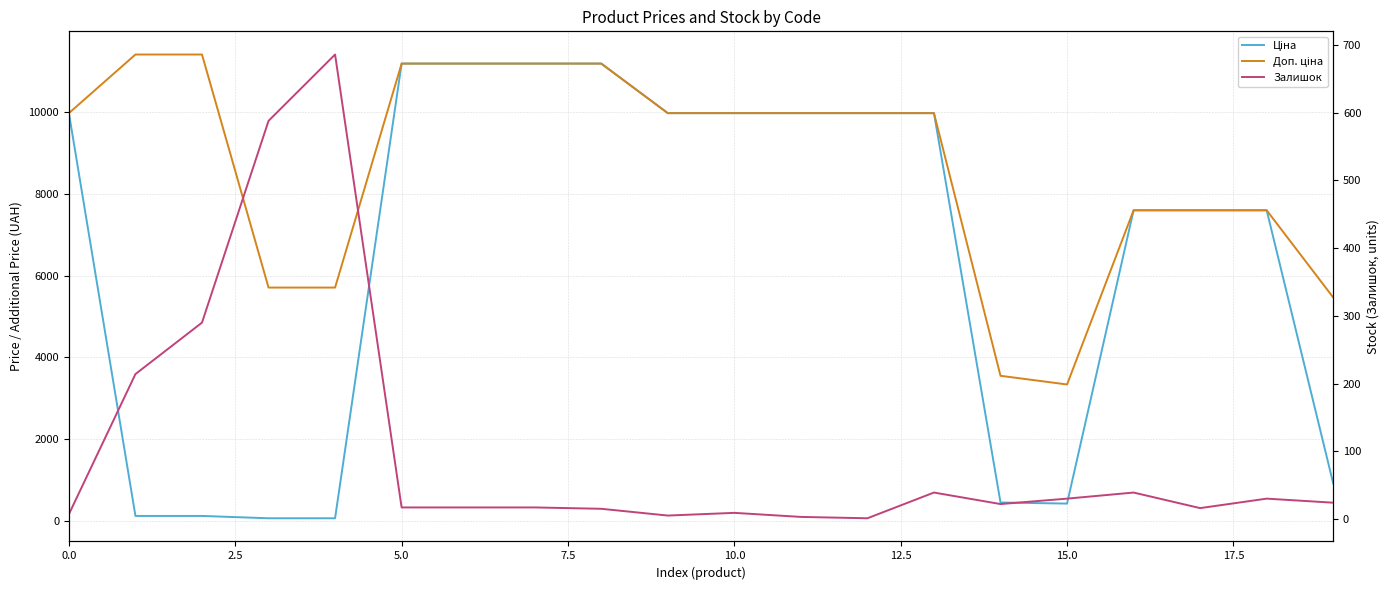

How many times do Залишок and Ціна cross each other?

2